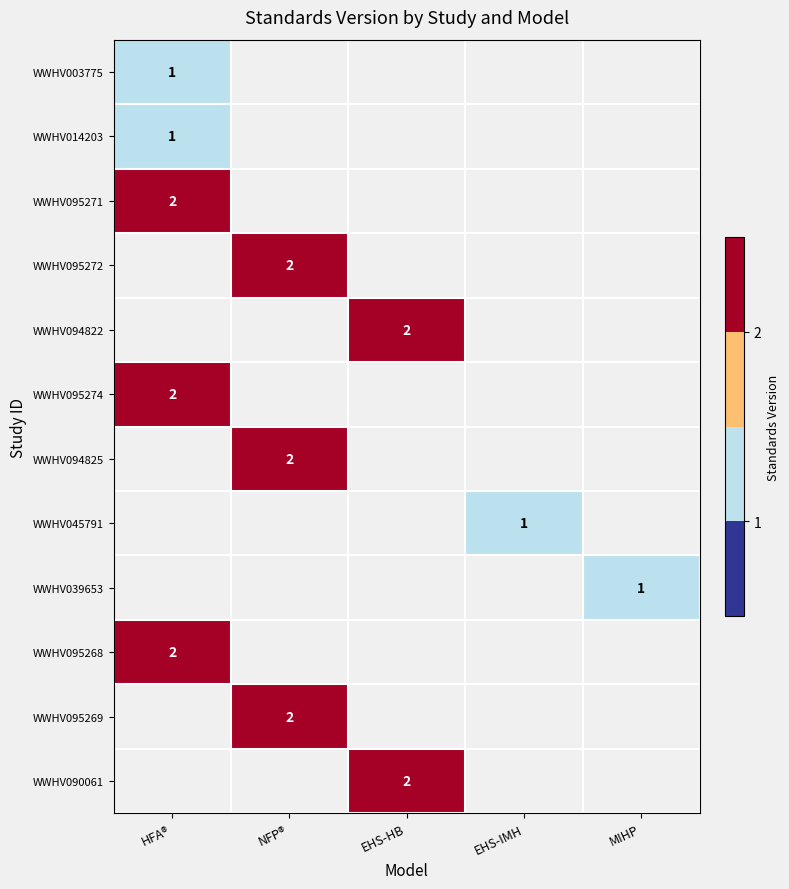

Is it true that WWHV095271 equals 2 at HFA®?

True